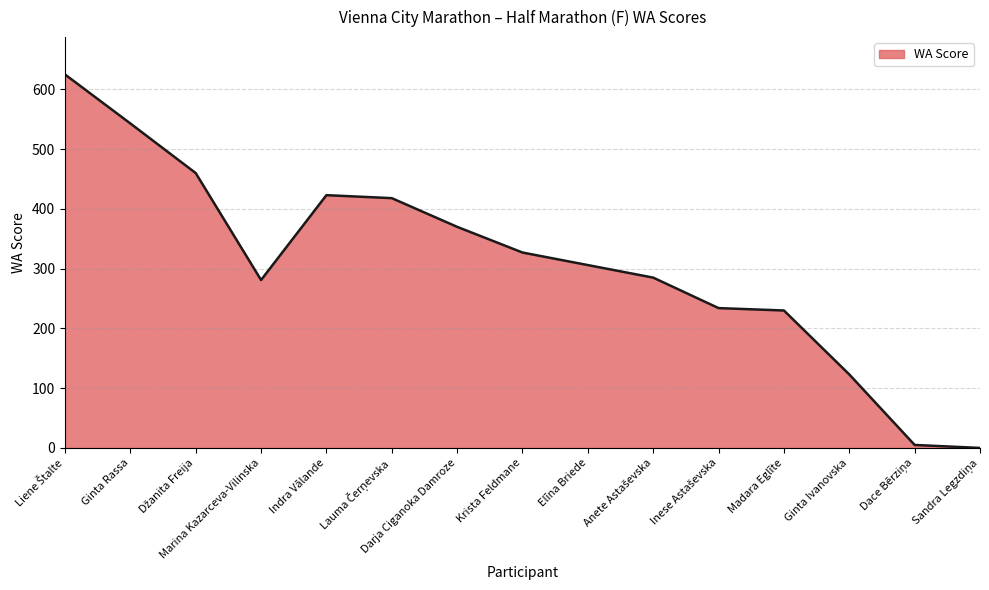

What is the maximum value shown in the chart?

625